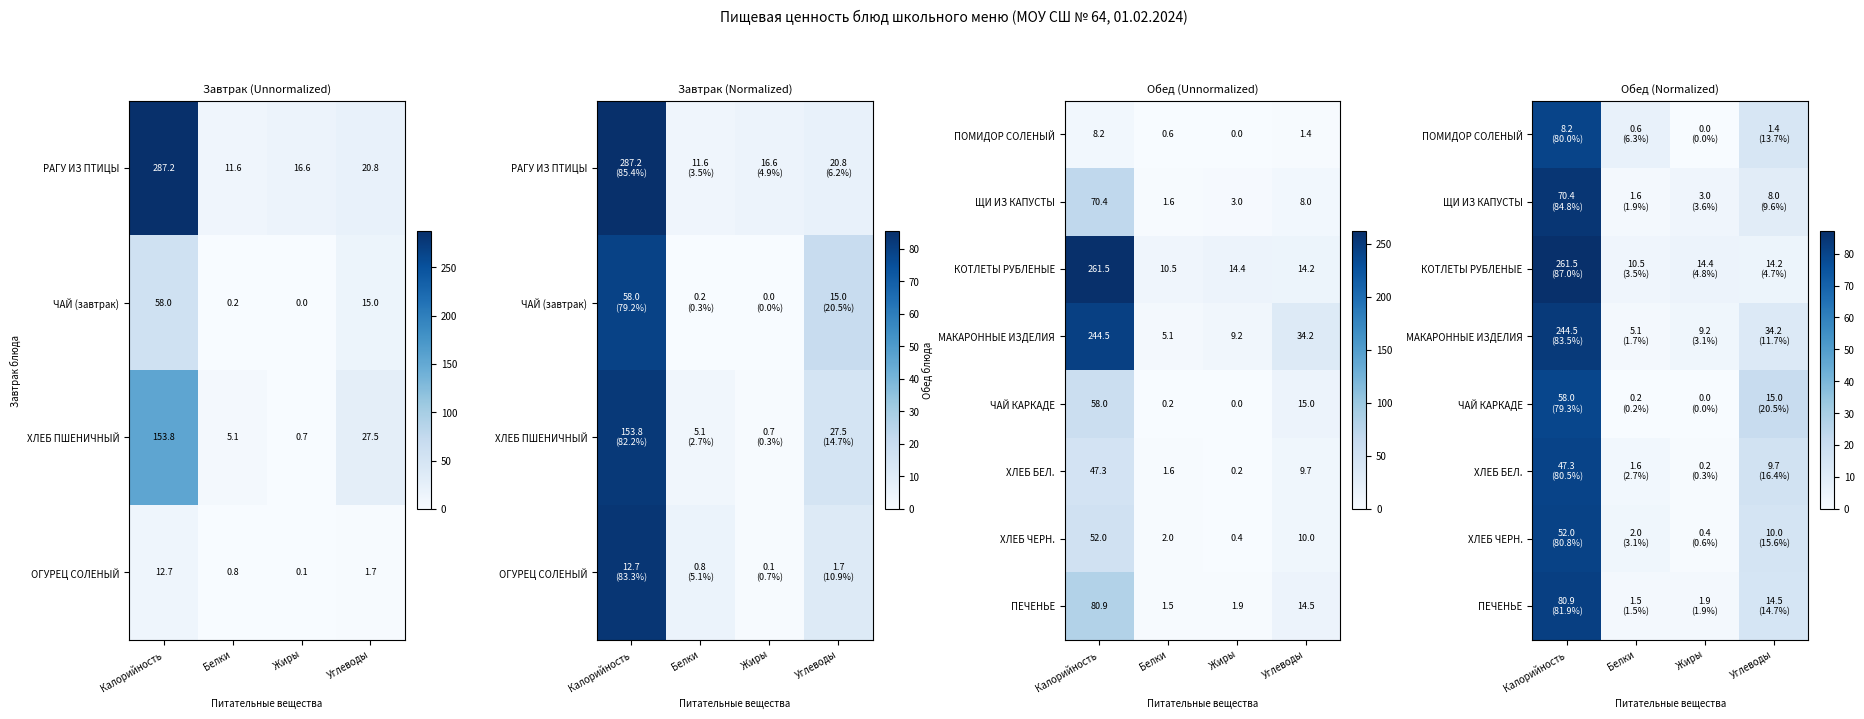

Count the number of categories in the chart.

4